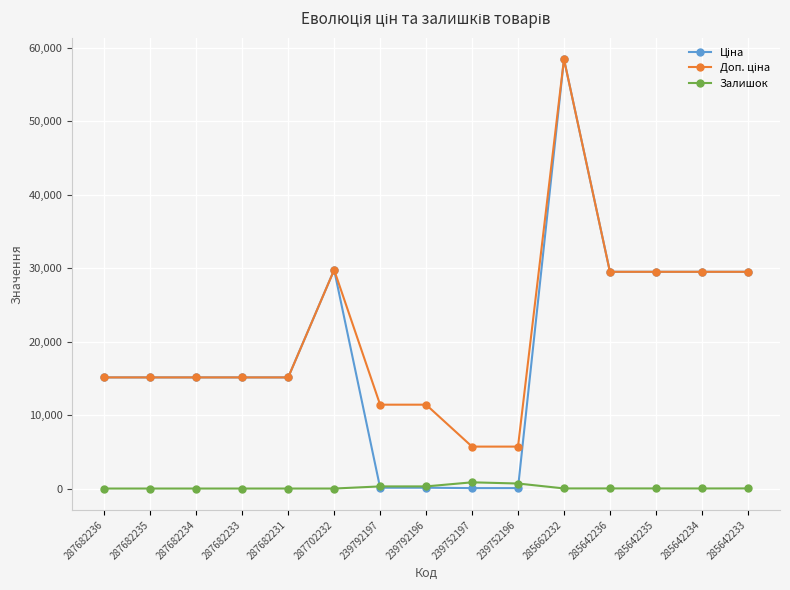

What is the spread (max minus min) of values at 287682233?

15120.0